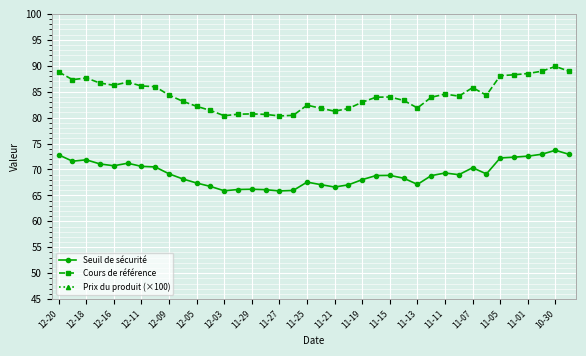

Where does the Seuil de sécurité series first go above 68?

12-20